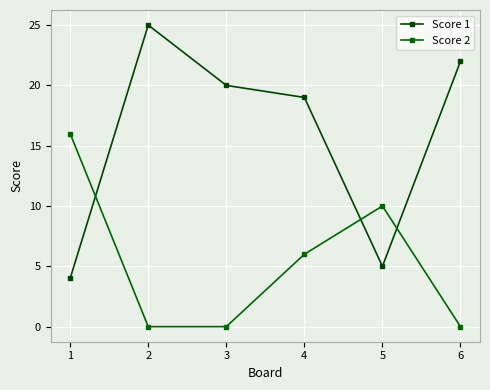

True or false: Score 1 and Score 2 intersect in this chart.

True